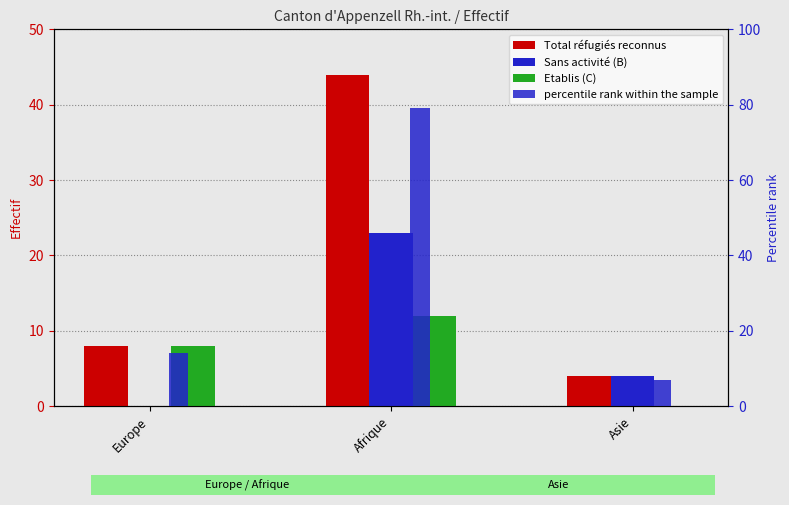

What is the sum of the Etablis (C) values at Afrique and Europe?

20